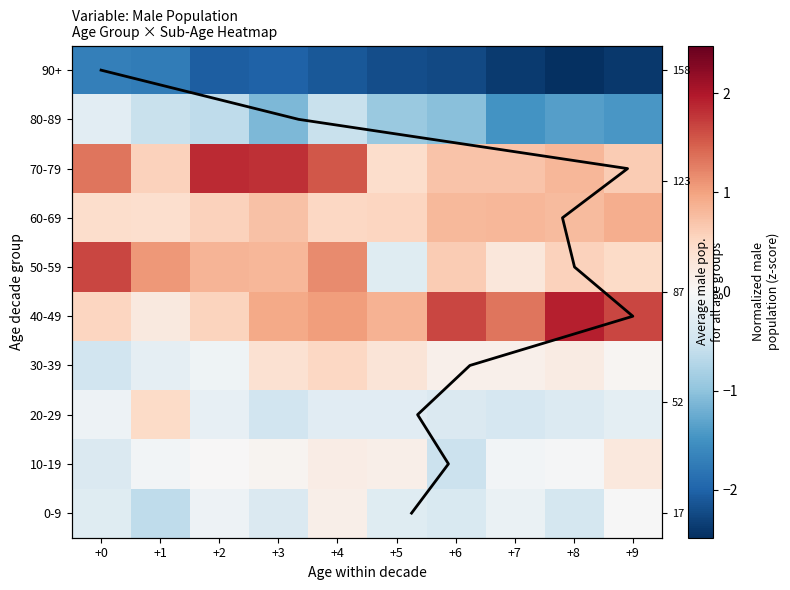

List the labels in order of 0-9 value, smallest first.

+1, +8, +6, +3, +0, +5, +7, +2, +9, +4